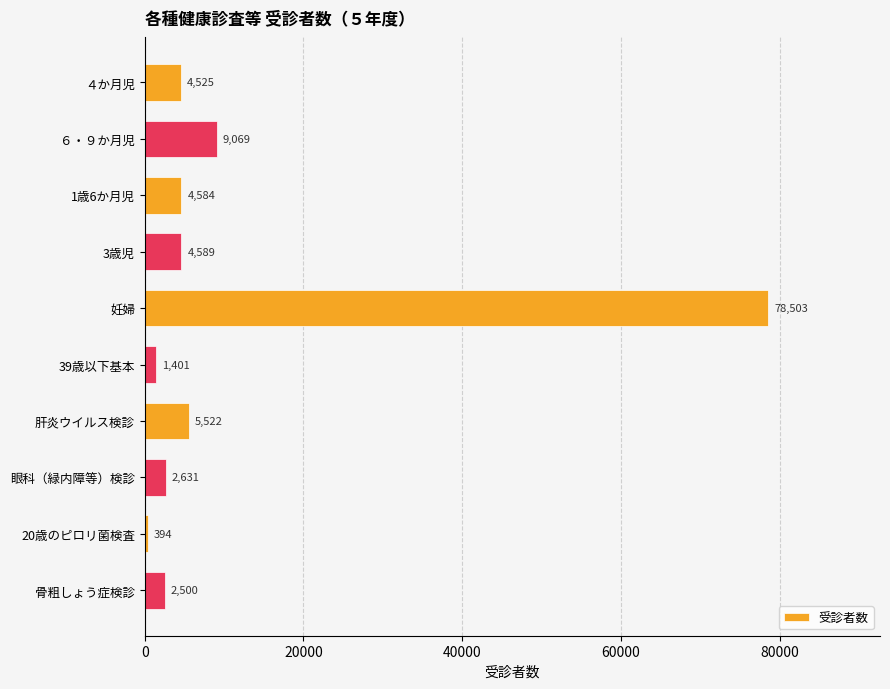

At which category does the chart reach its peak across all series?

妊婦